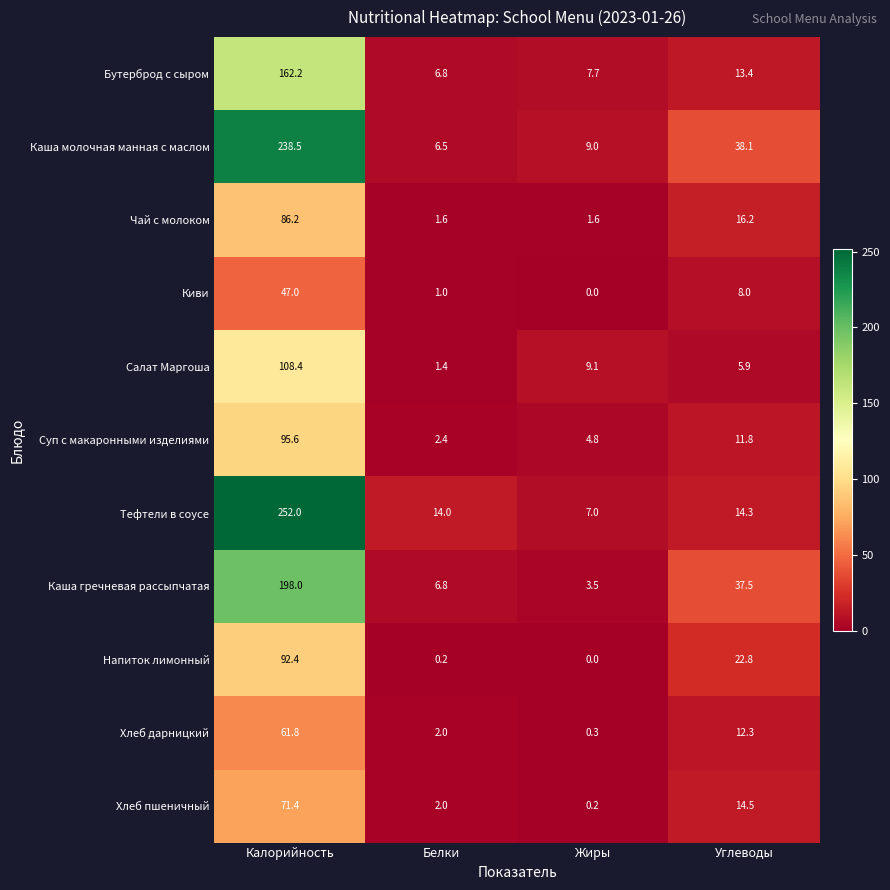

Which label corresponds to the largest value in the chart?

Калорийность